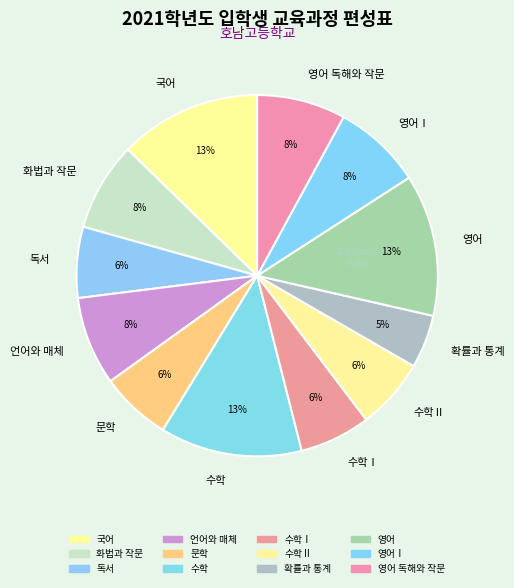

To the nearest percent, what is the difference between the largest and smallest slice percentages?

8%